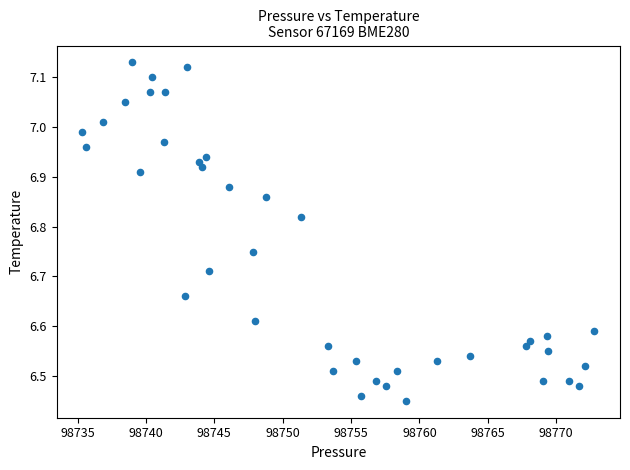

What is the range of Y values (max minus min)?

0.7